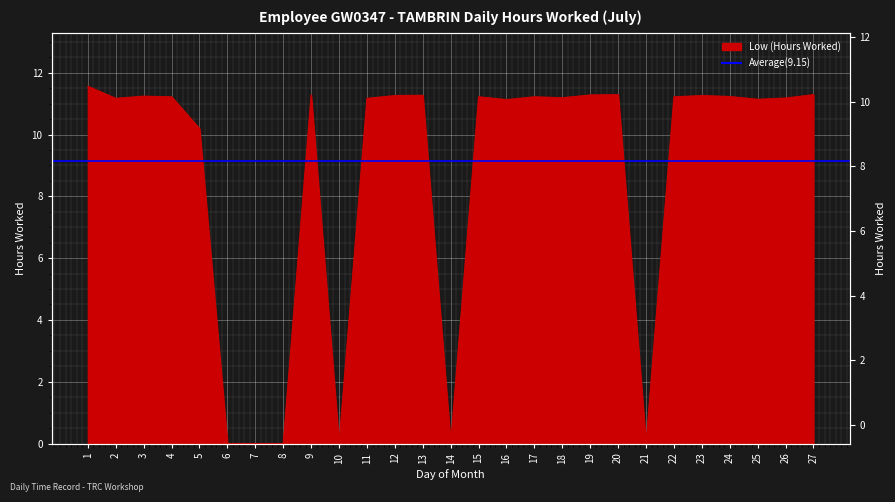

True or false: the data has more than 2 interior local peaks.

True